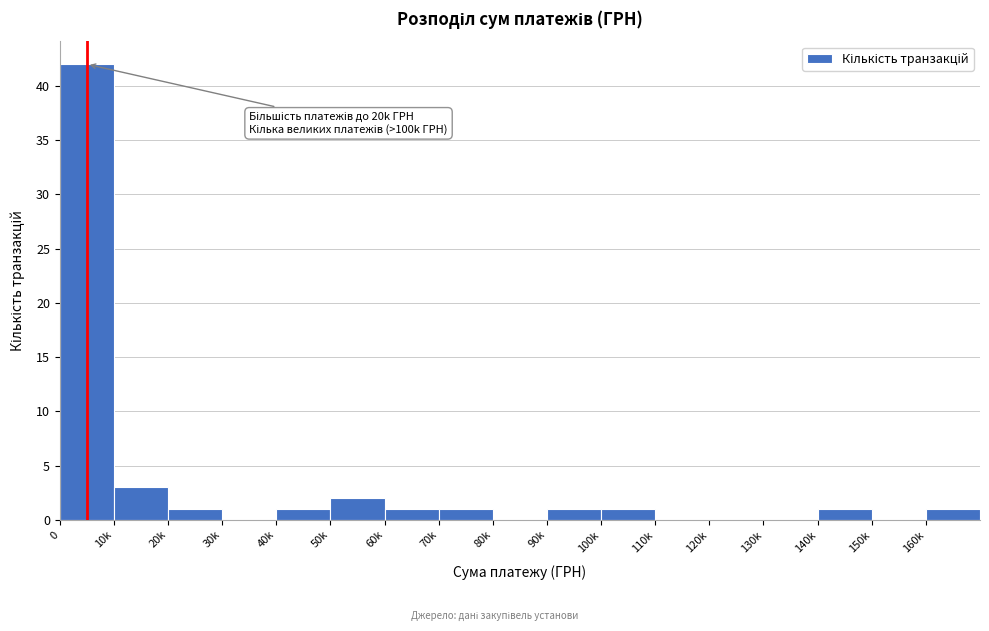

Reading left to right, list all the values displayed in this chart.

0=42	10k=3	20k=1	30k=0	40k=1	50k=2	60k=1	70k=1	80k=0	90k=1	100k=1	110k=0	120k=0	130k=0	140k=1	150k=0	160k=1